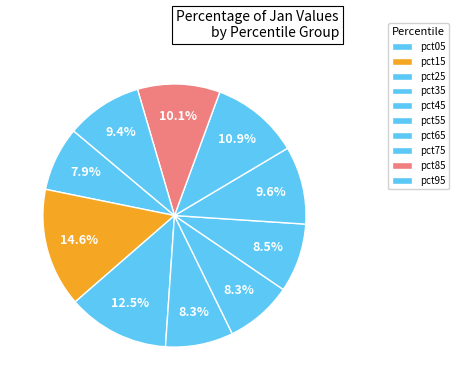

Does pct65 represent more than half of the total?

No